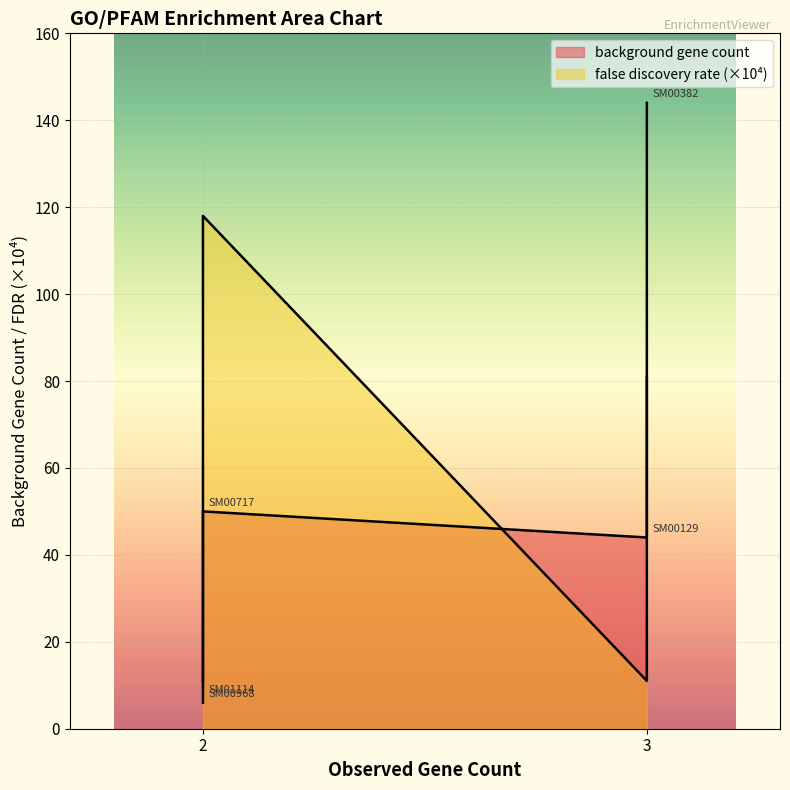

The value of false discovery rate at SM00382 is 0.0. True or false?

False